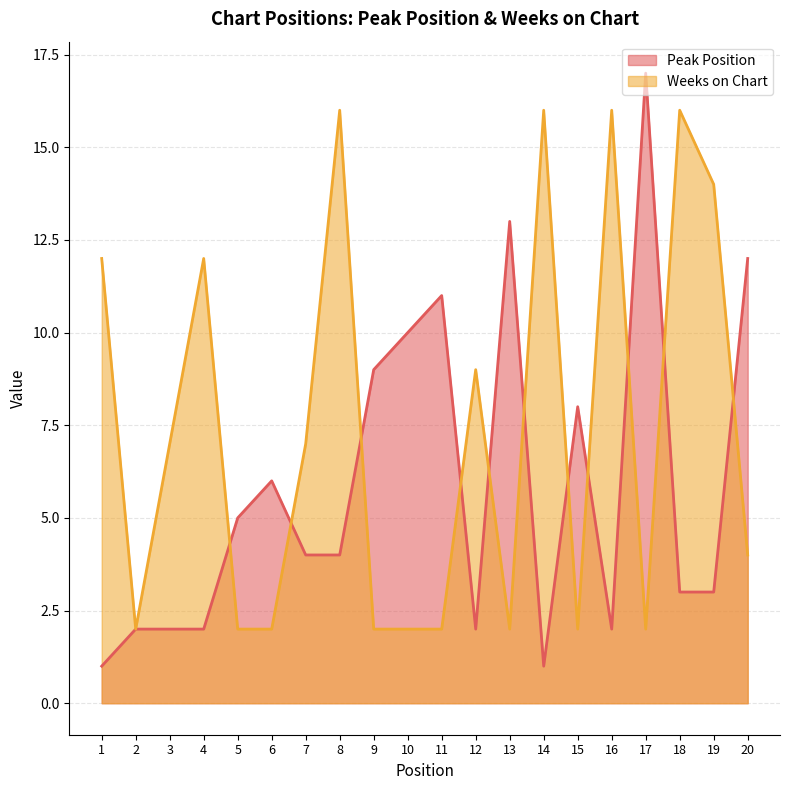

The value of Weeks on Chart at 9 is 3. True or false?

False